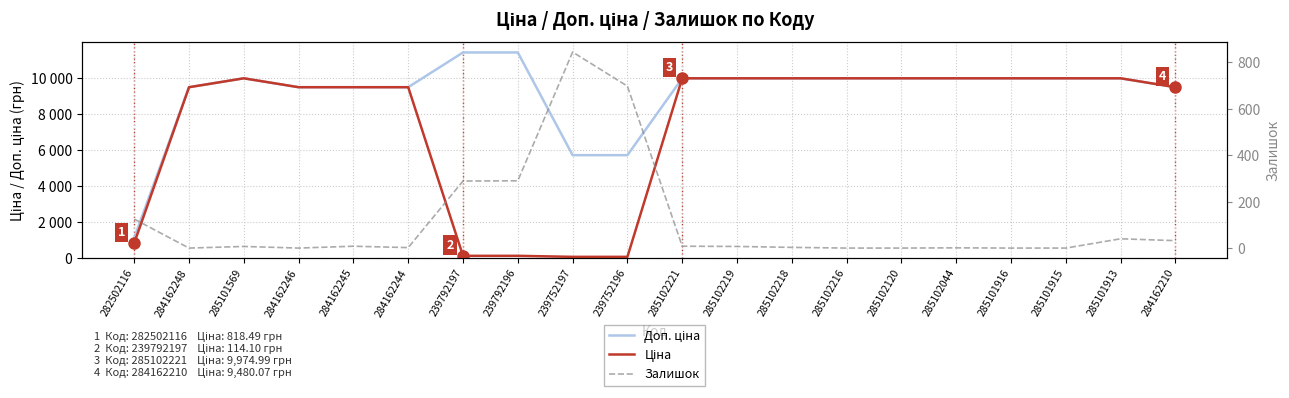

At which label does Ціна first exceed 9974?

285101569